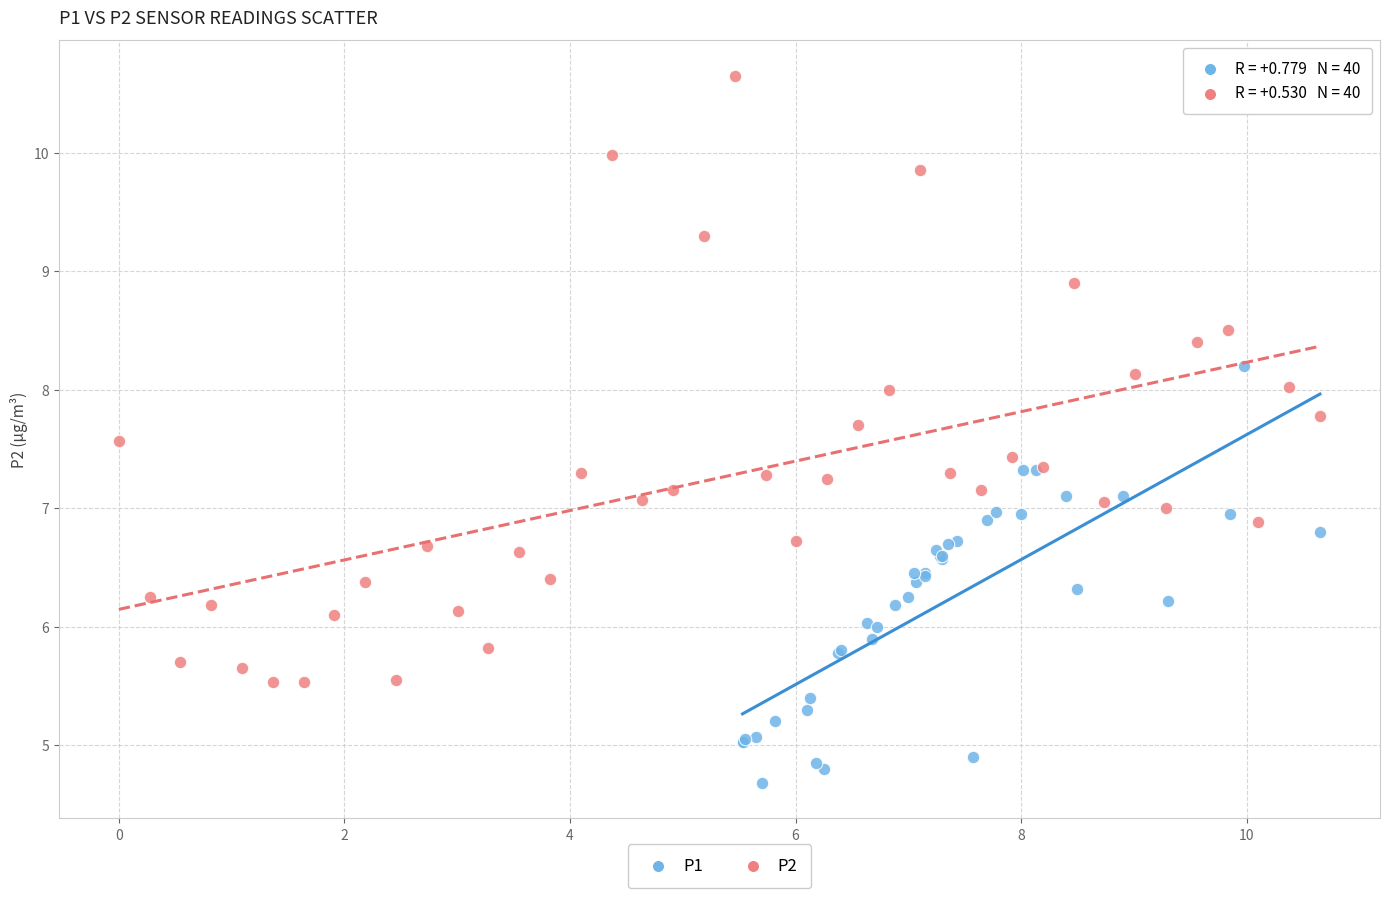

Which series has the largest Y range (max minus min)?

P2